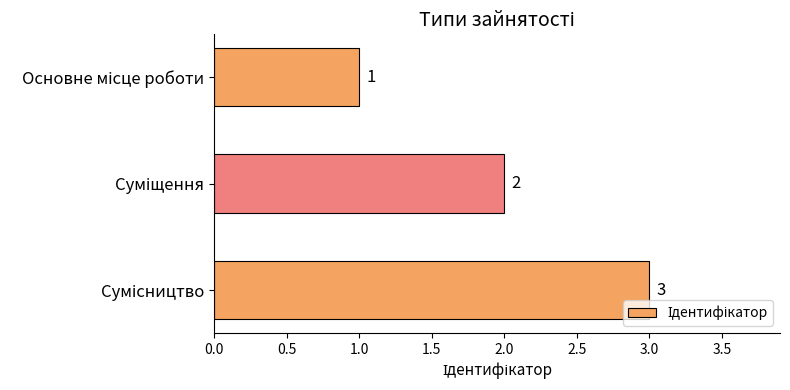

What is the greatest value displayed?

3